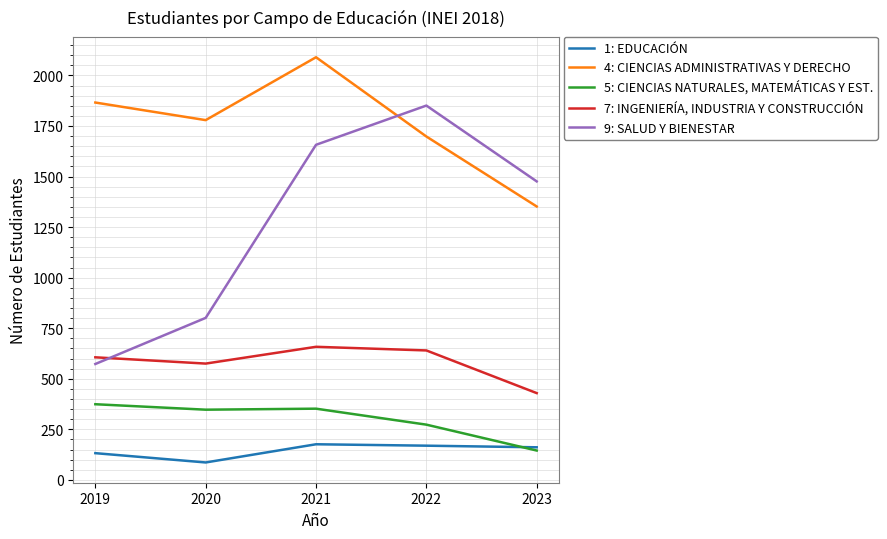

True or false: 7: INGENIERÍA, INDUSTRIA Y CONSTRUCCIÓN and 4: CIENCIAS ADMINISTRATIVAS Y DERECHO cross at least once.

False